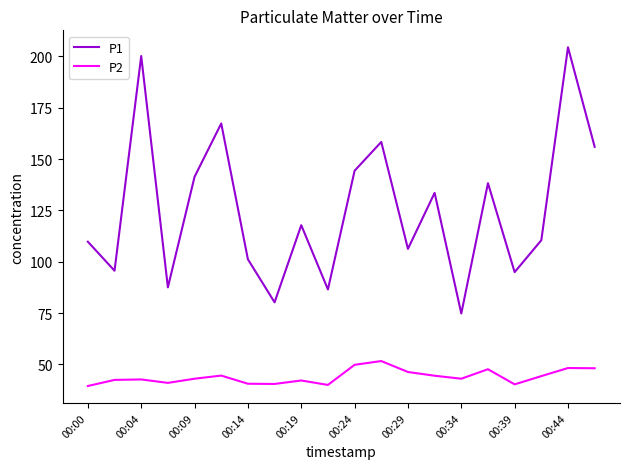

True or false: P1 and P2 cross at least once.

False